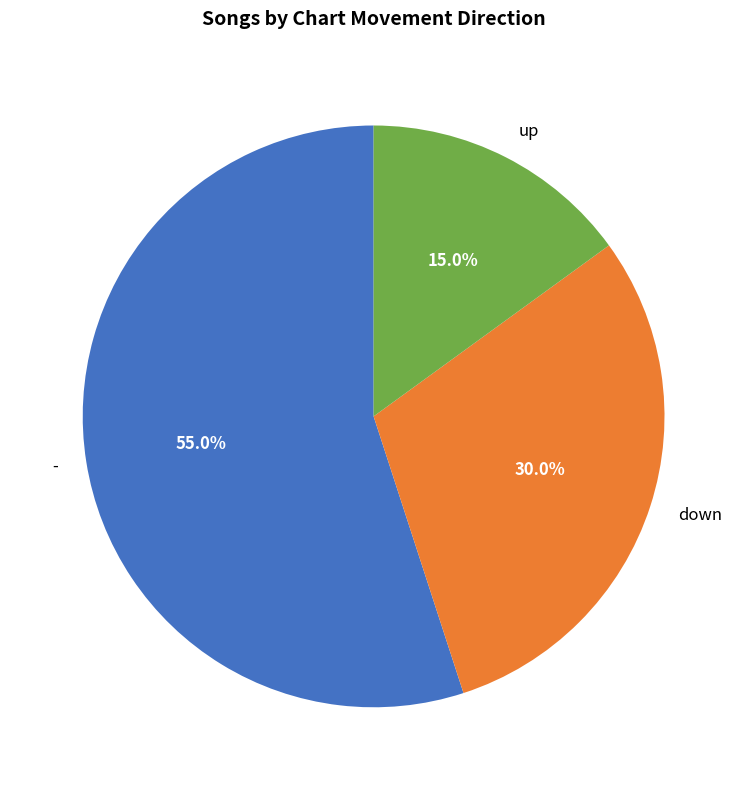

Is the sum of down and up greater than half?

No